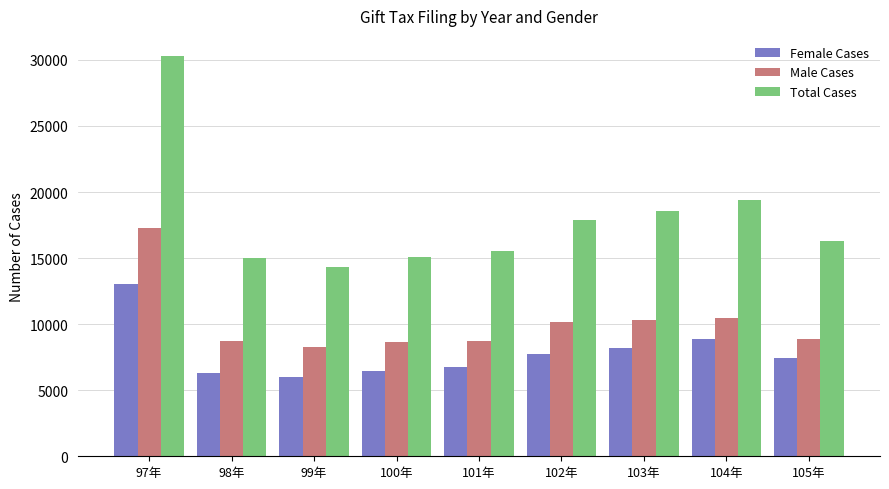

How many data points in Female Cases are less than 7409?

4